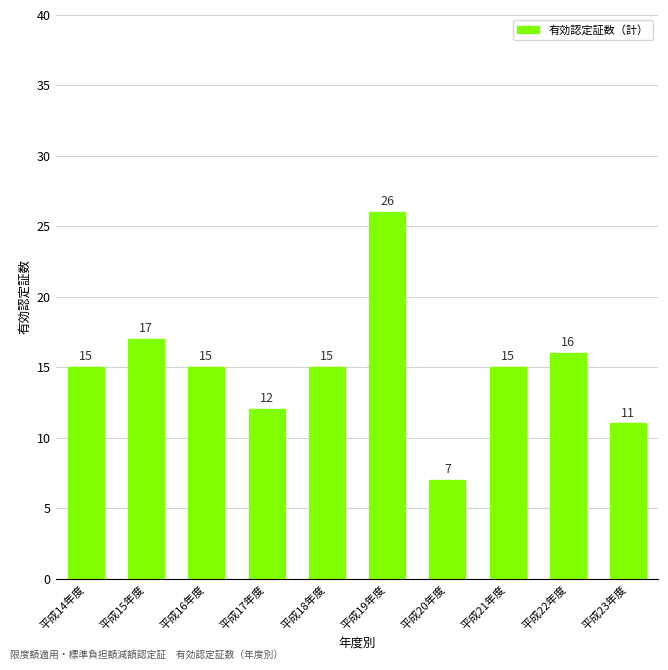

Where is the data nearest to the value 16?

平成22年度